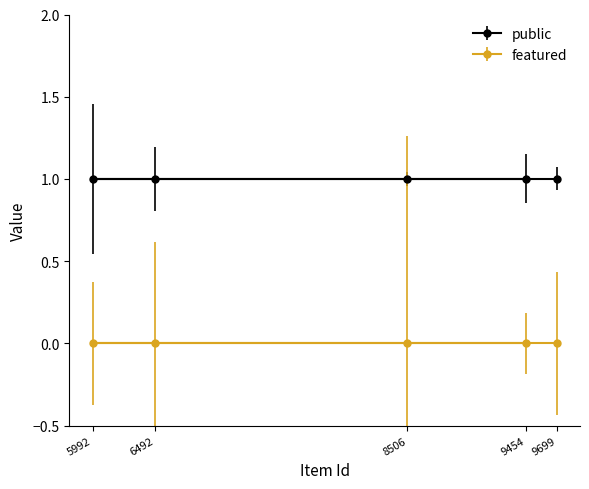

What is the spread (max minus min) of values at 9699?

1